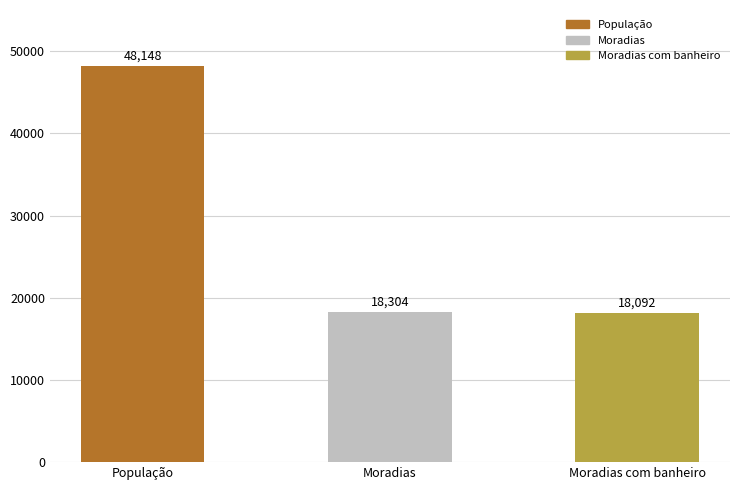

Read the value at População, to the nearest 100.

48100